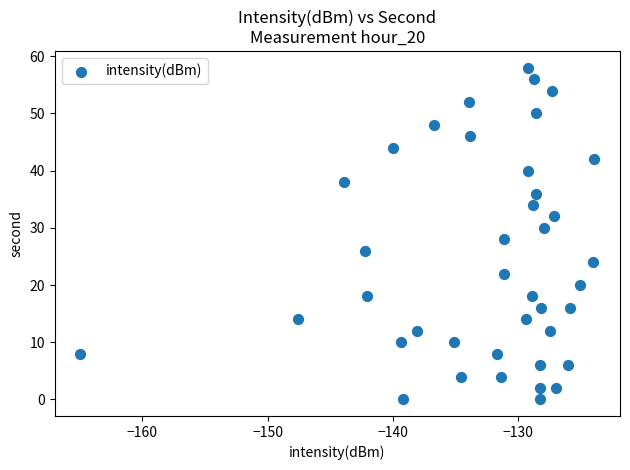

What is the range of Y values (max minus min)?

58